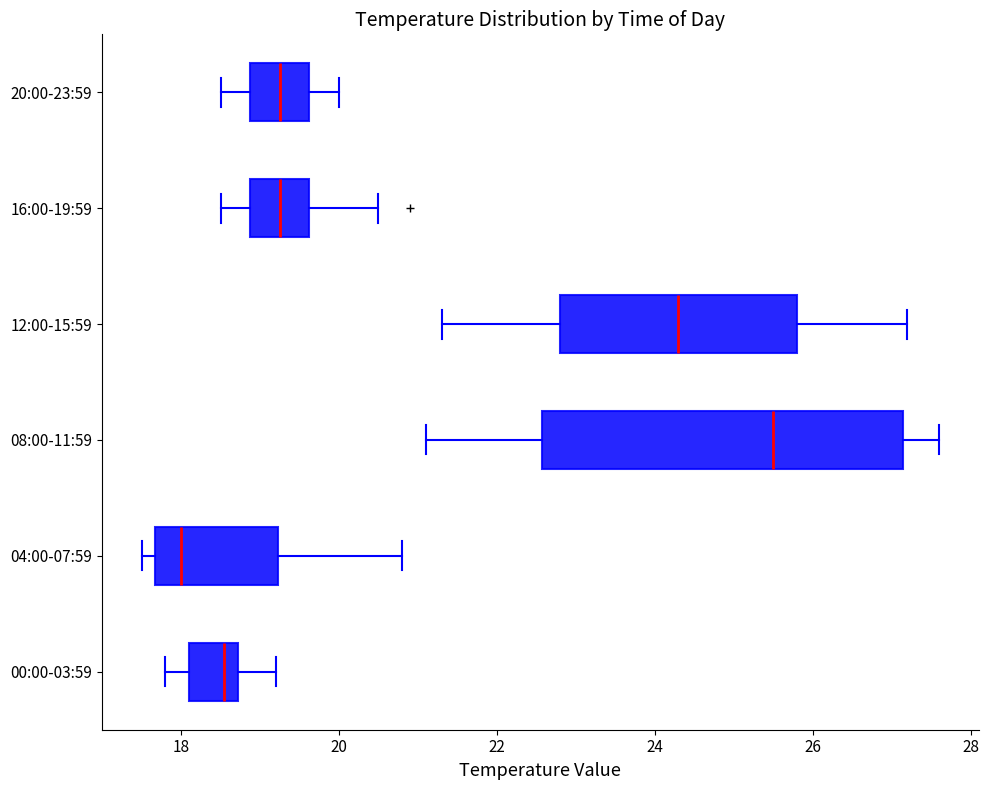

Which box has the furthest to the left median line?

04:00-07:59